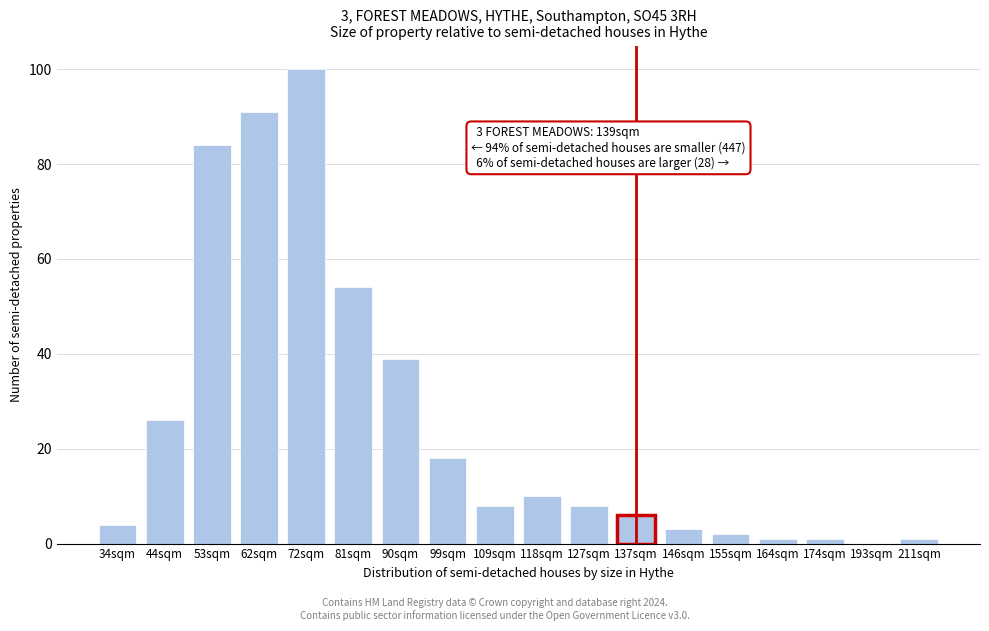

Reading left to right, what are all the values shown in this chart?

34sqm=4	44sqm=26	53sqm=84	62sqm=91	72sqm=100	81sqm=54	90sqm=39	99sqm=18	109sqm=8	118sqm=10	127sqm=8	137sqm=6	146sqm=3	155sqm=2	164sqm=1	174sqm=1	193sqm=0	211sqm=1